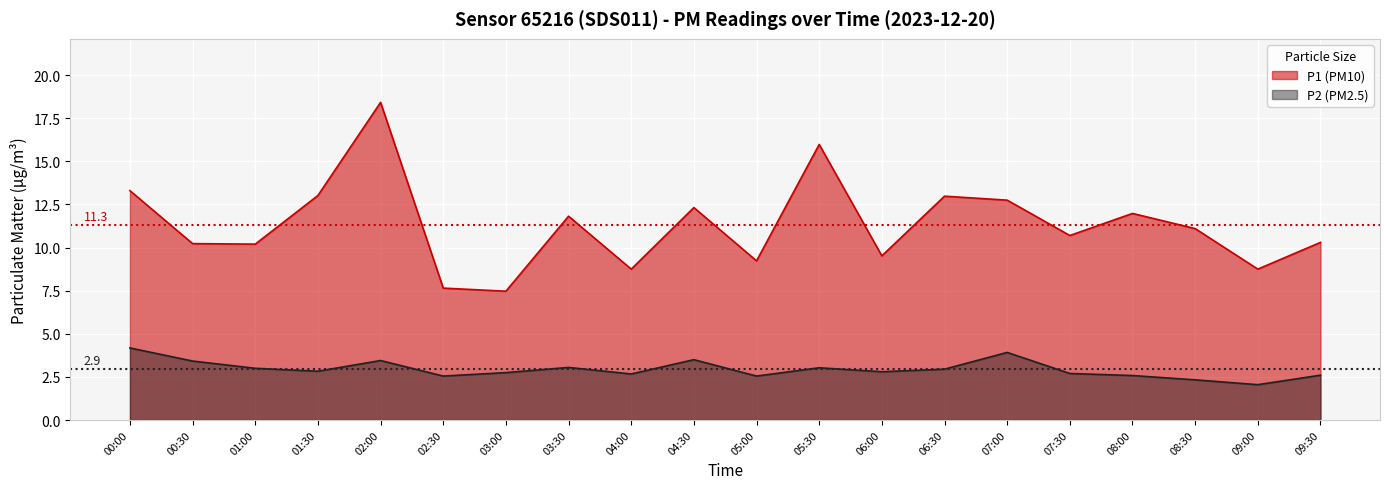

Reading left to right, transcribe all the data shown in this chart.

P1: 00:00=13.3	00:30=10.2	01:00=10.2	01:30=13.0	02:00=18.4	02:30=7.7	03:00=7.5	03:30=11.8	04:00=8.8	04:30=12.3	05:00=9.2	05:30=16.0	06:00=9.5	06:30=13.0	07:00=12.8	07:30=10.7	08:00=12.0	08:30=11.1	09:00=8.8	09:30=10.3
P2: 00:00=4.2	00:30=3.4	01:00=3.0	01:30=2.8	02:00=3.5	02:30=2.5	03:00=2.8	03:30=3.0	04:00=2.7	04:30=3.5	05:00=2.5	05:30=3.0	06:00=2.8	06:30=3.0	07:00=3.9	07:30=2.7	08:00=2.6	08:30=2.3	09:00=2.0	09:30=2.6